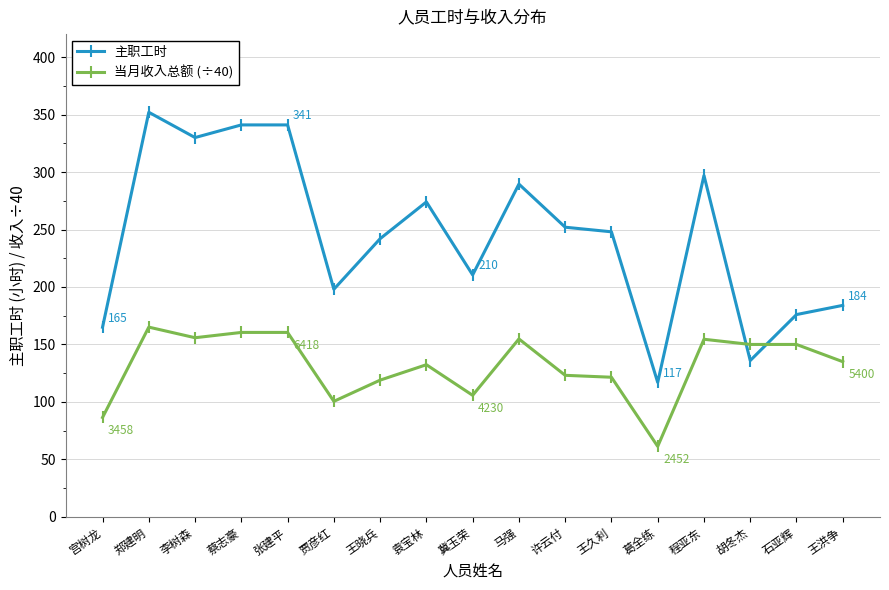

List the series in order of their overall mean, lowest first.

当月收入总额 (÷40), 主职工时